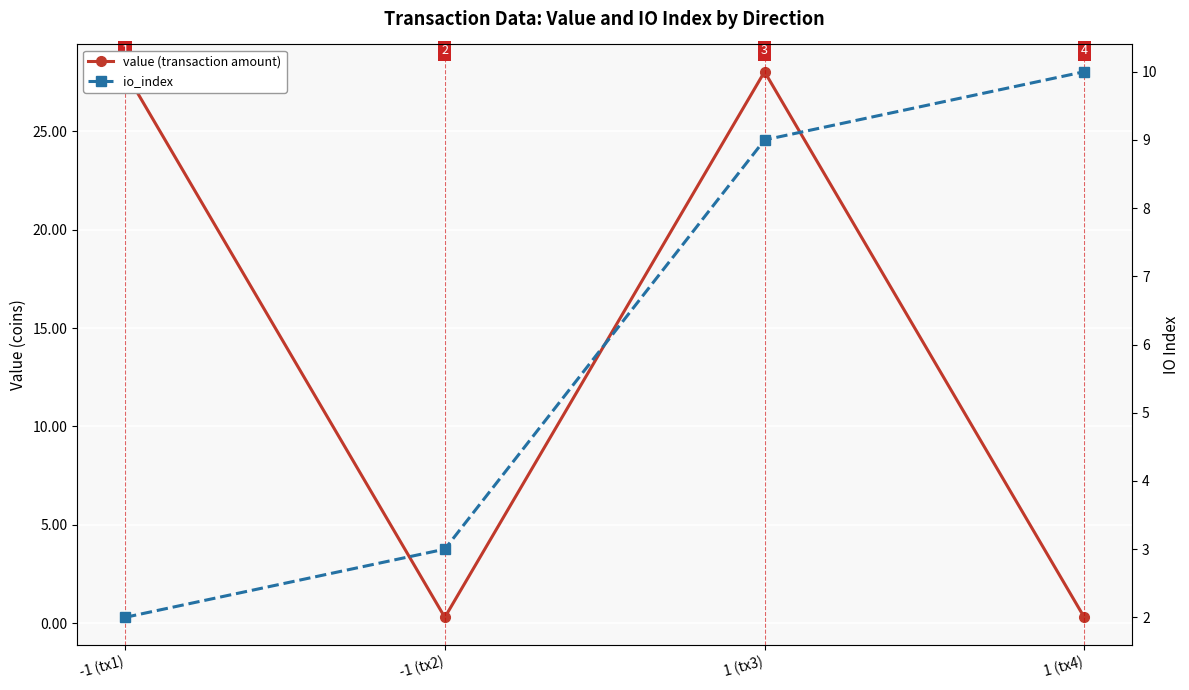

What is the label of the 2nd point from the left?

-1 (tx2)